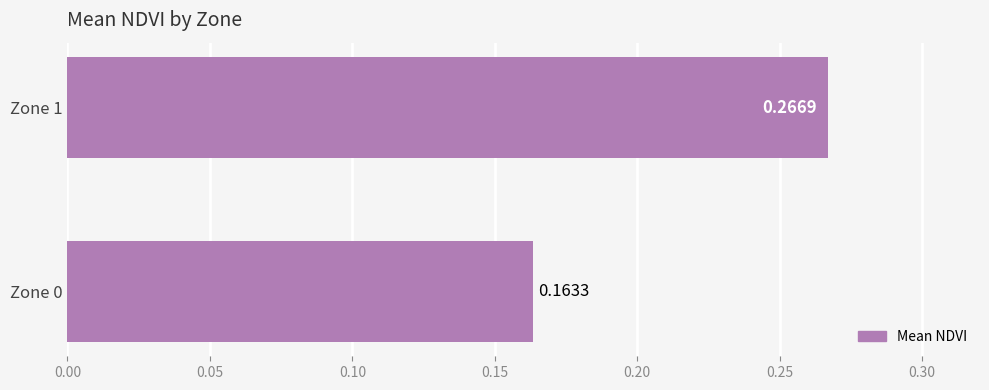

Between Zone 0 and Zone 1, which is larger?

Zone 1